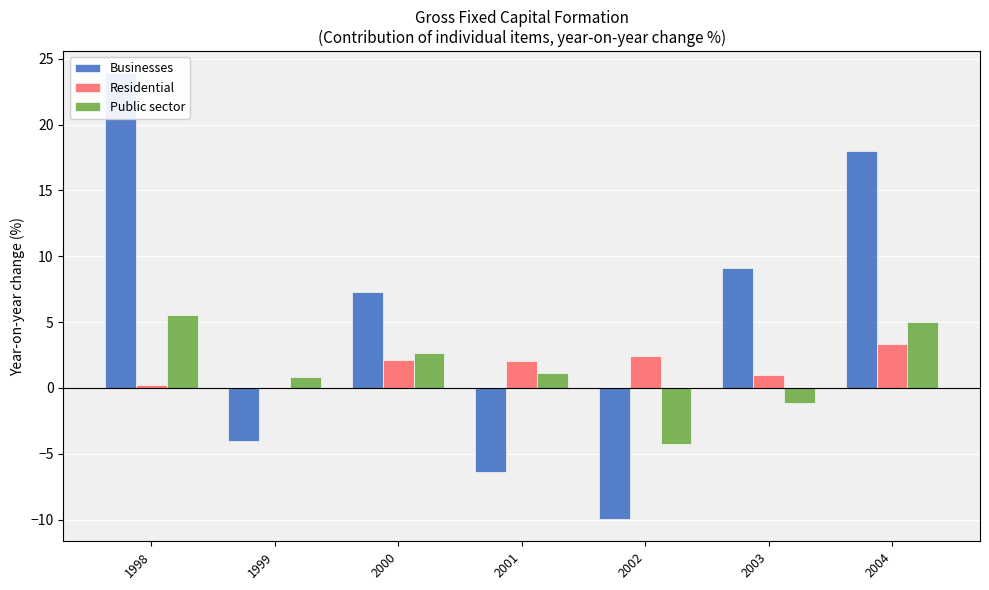

What are all the series names shown in the legend?

Businesses, Residential, Public sector